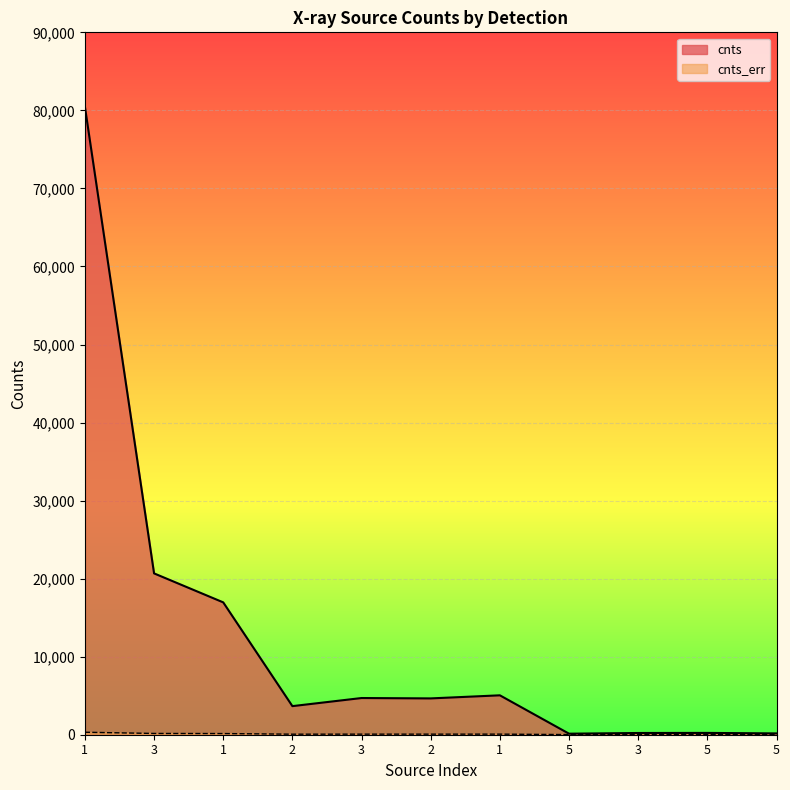

Between 1 and 5, which series saw the biggest shift?

cnts